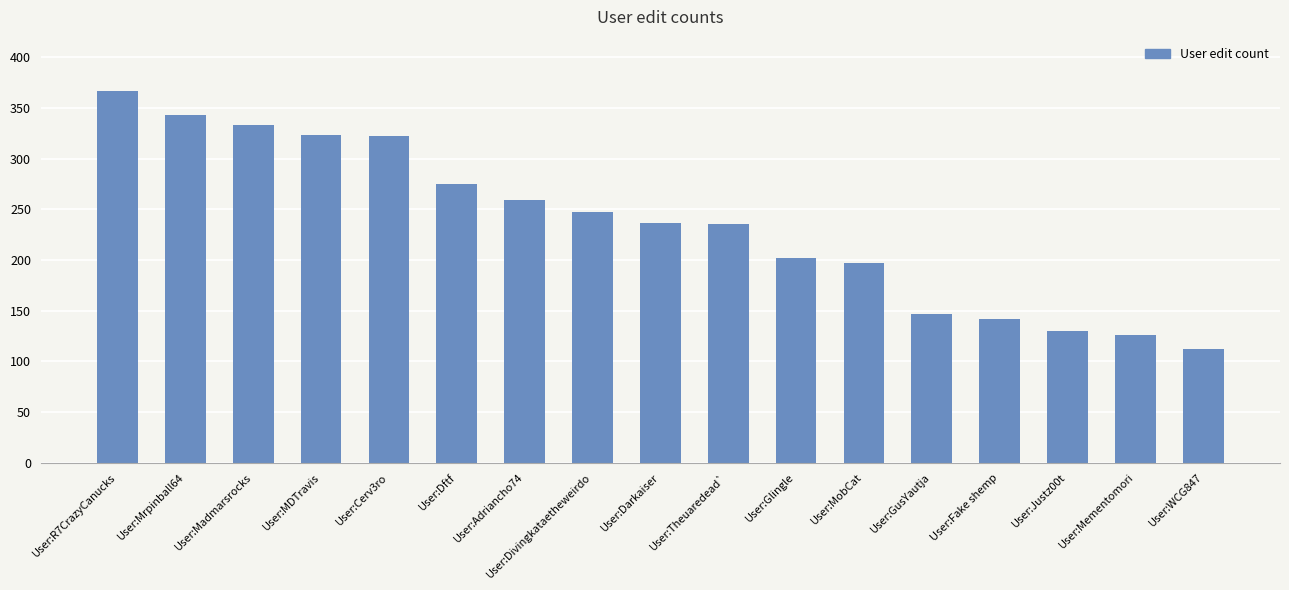

What is the difference between the second highest and second lowest values?

217